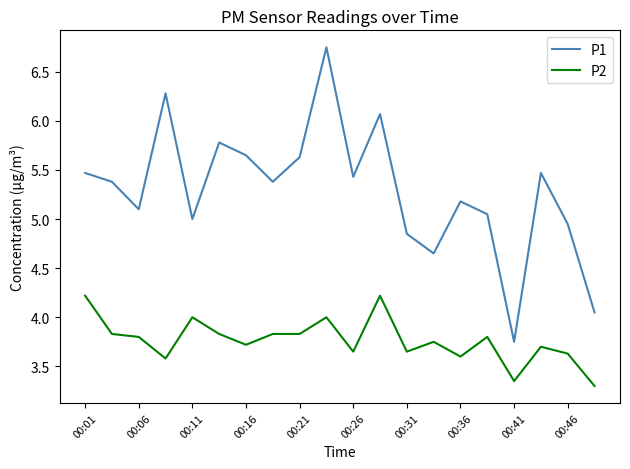

Count the P2 values in the range 3 to 4.

18